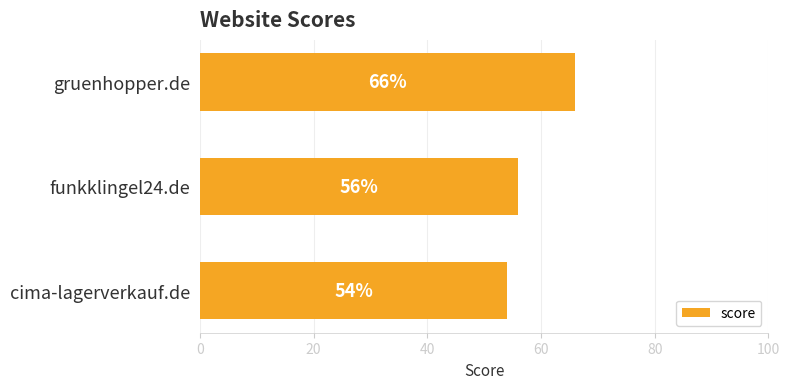

Reading bottom to top, what are all the values shown in this chart?

cima-lagerverkauf.de=54	funkklingel24.de=56	gruenhopper.de=66